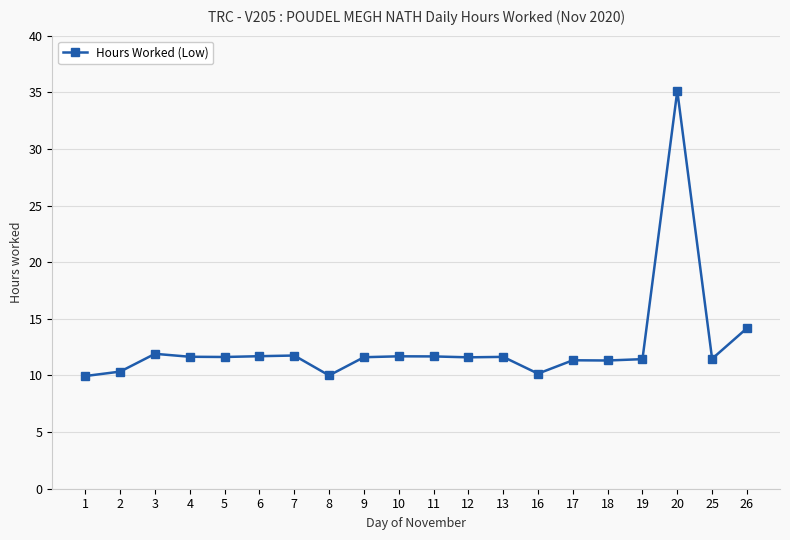

What is the ratio of the value at 1 to the value at 25?

0.9